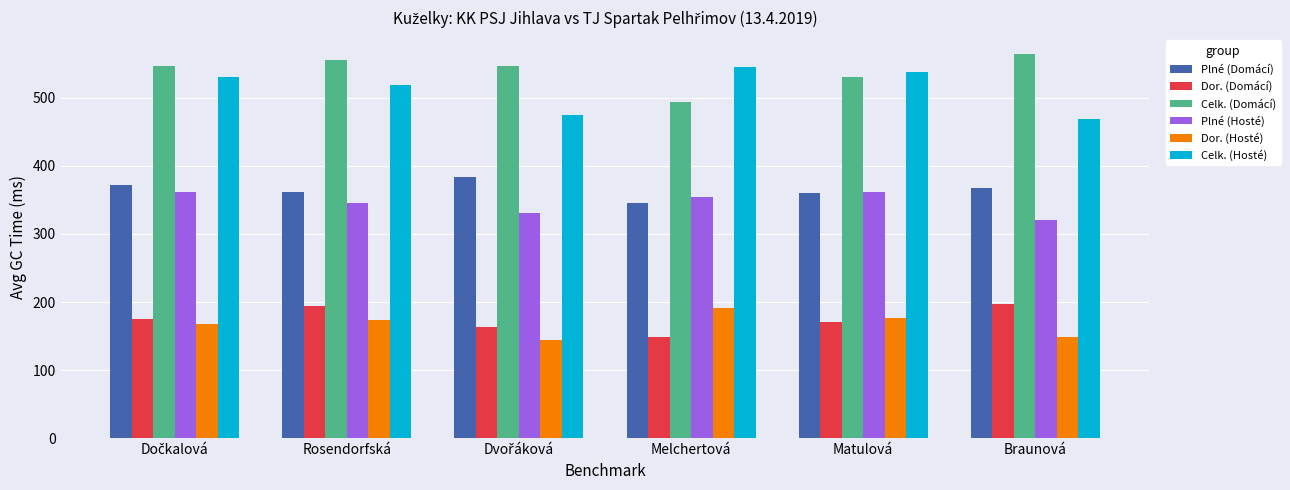

Count the number of categories in the chart.

6